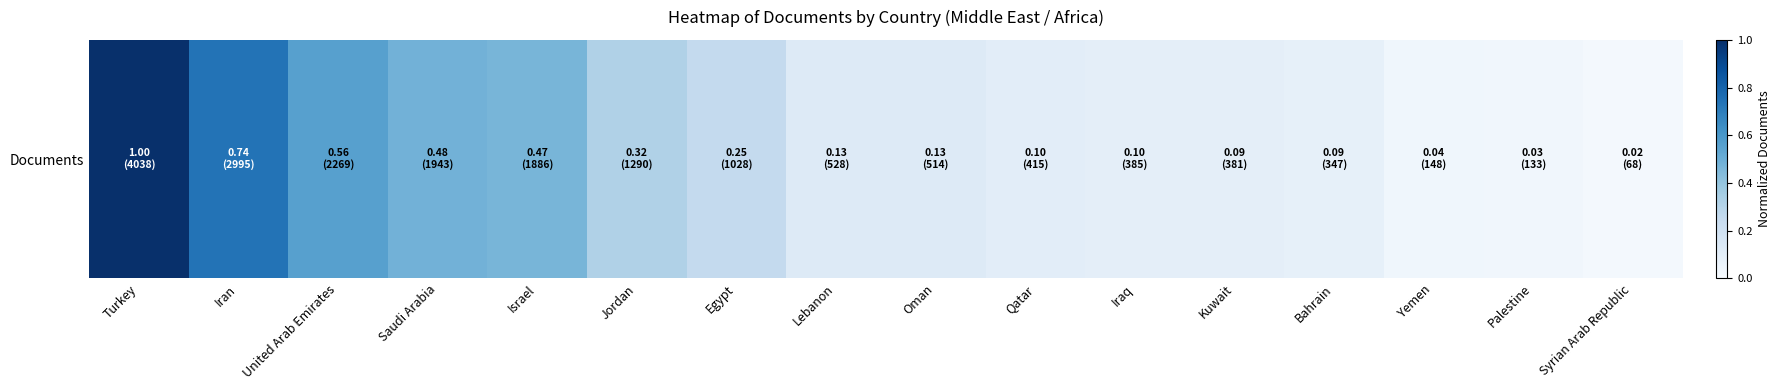

What is the average value?

0.3